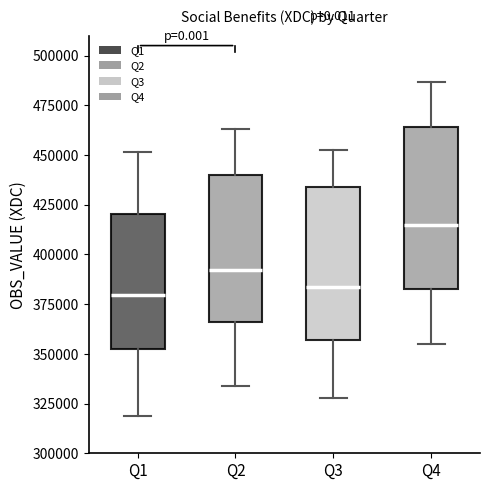

Reading left to right, read every box against the y-axis: the position of its median line, the range the box covers, and the ends of its whiskers. The values are not printed on the chart, so give them approximately, as read against the axis.

Q1: median 380000, box 350000 to 420000, whiskers 320000 to 450000
Q2: median 390000, box 365000 to 440000, whiskers 335000 to 465000
Q3: median 385000, box 355000 to 435000, whiskers 330000 to 450000
Q4: median 415000, box 385000 to 465000, whiskers 355000 to 485000